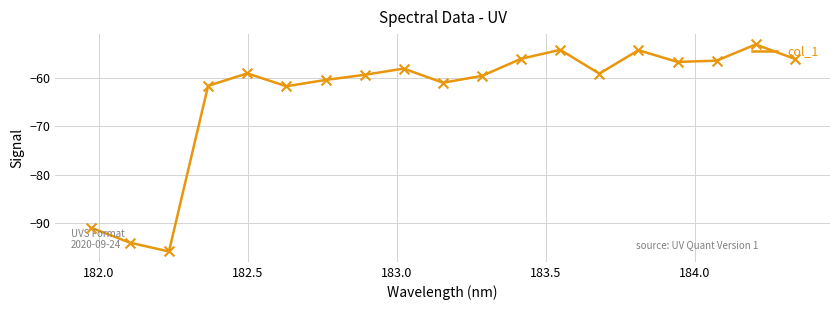

What is the difference between the maximum and minimum values?

42.7